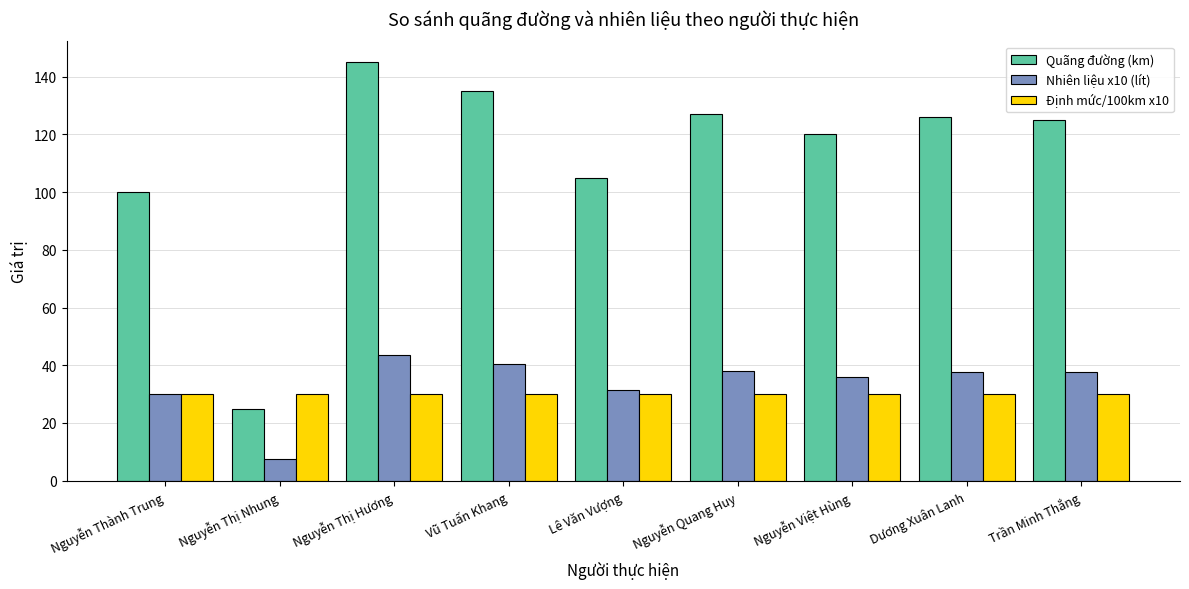

Is the value of Định mức/100km x10 at Nguyễn Thị Hương greater than the value of Nhiên liệu x10 (lít) at Lê Văn Vượng?

No